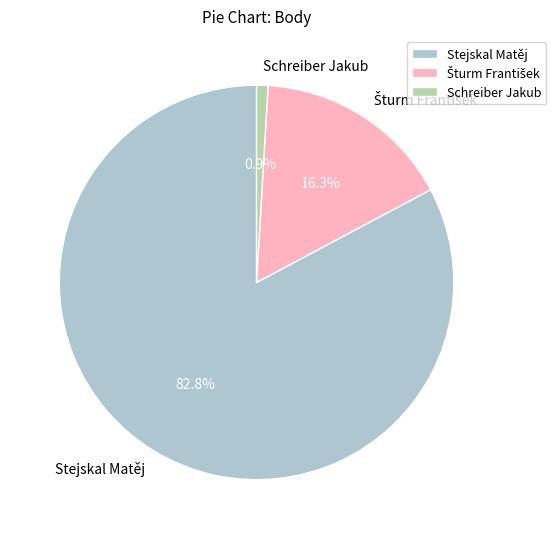

Is the sum of Stejskal Matěj and Schreiber Jakub greater than half?

Yes